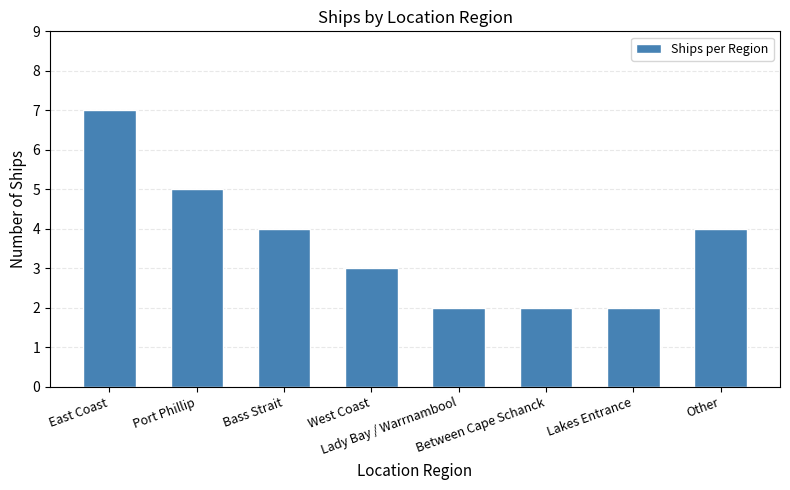

What is the change in value from Bass Strait to Lady Bay / Warrnambool?

-2